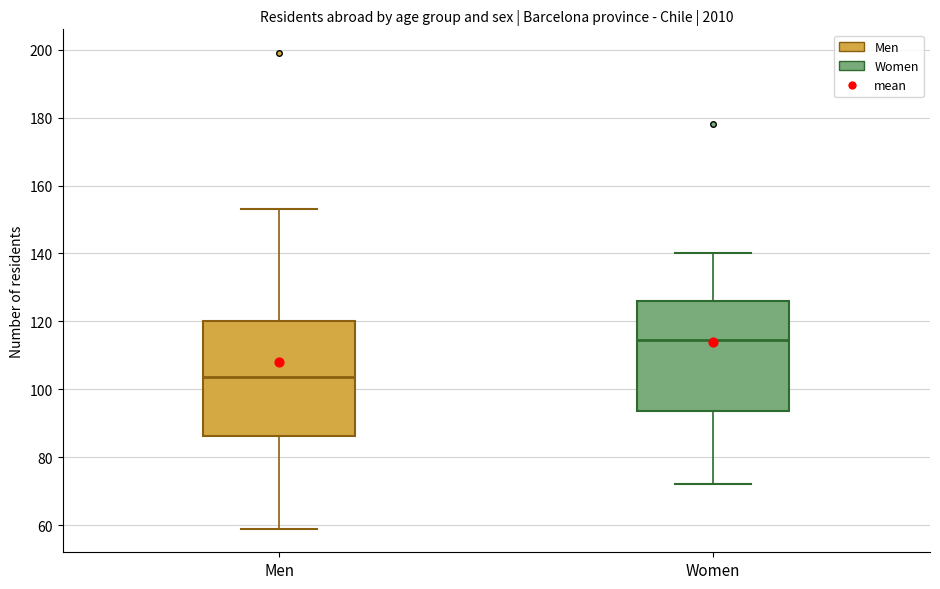

Reading left to right, transcribe this box plot: for each box, give where its median line is, the range the box spans, and where its two whiskers end, as read against the y-axis. The values are not printed on the chart, so give them approximately, as read against the axis.

Men: median 104, box 86 to 120, whiskers 60 to 154
Women: median 114, box 94 to 126, whiskers 72 to 140